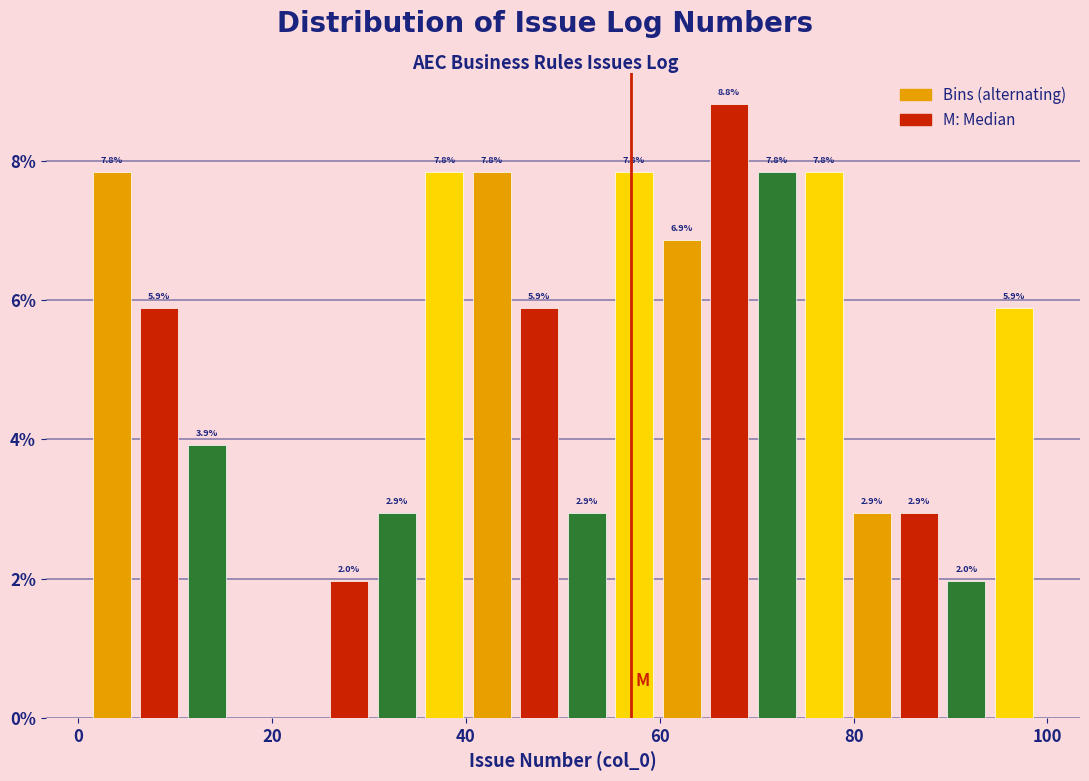

Around what value on the x-axis is the tallest bar? Give the approximate position of its centre, as read against the axis.

68